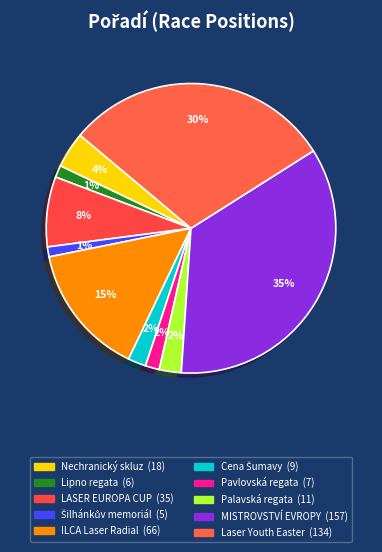

What percentage is the ILCA Laser Radial slice, to the nearest percent?

15%